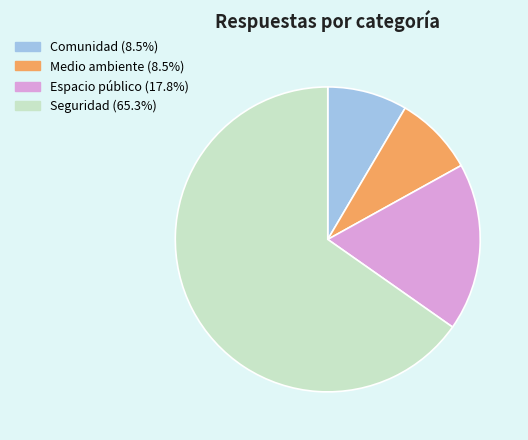

Which slice is the largest?

Seguridad